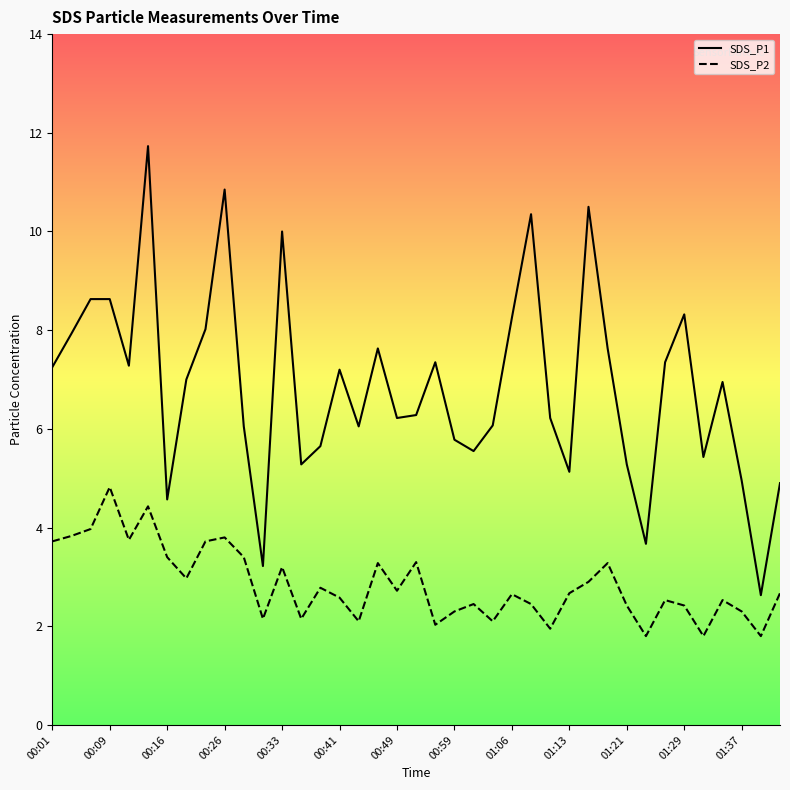

What is the maximum value for SDS_P1?

11.7